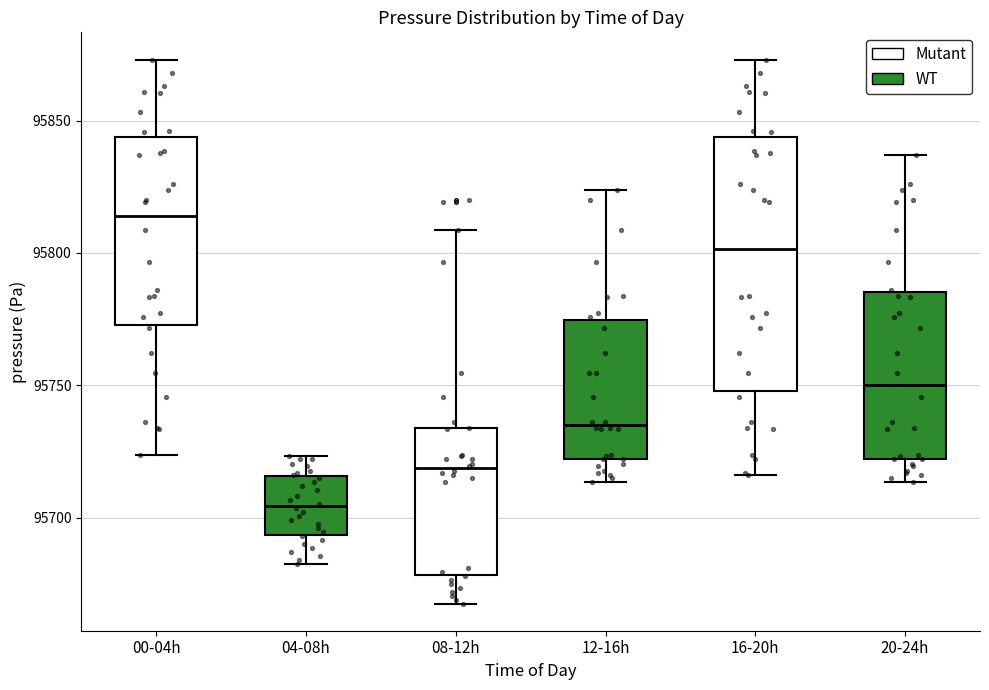

Which box is the tallest, from its lower edge to its upper edge?

16-20h